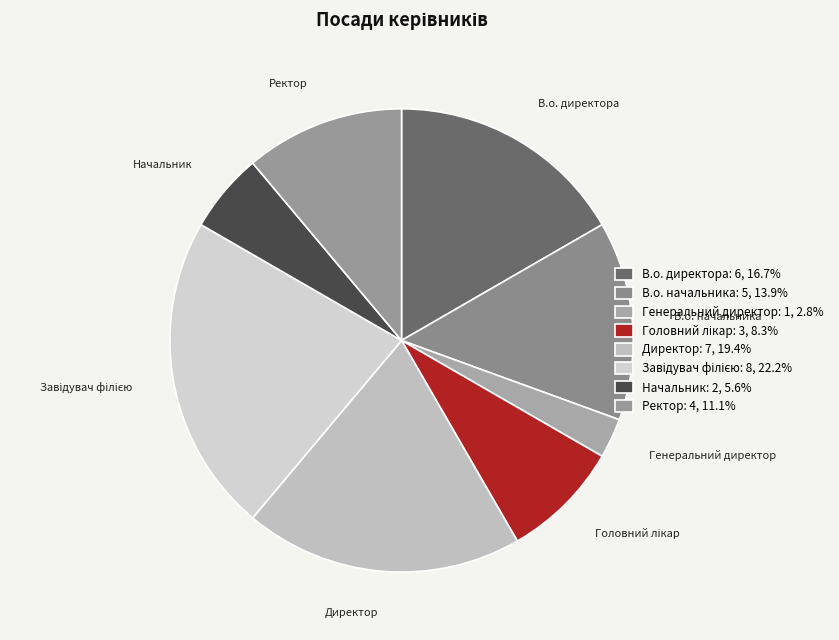

What percentage do Ректор and Генеральний директор together represent?

13.9%